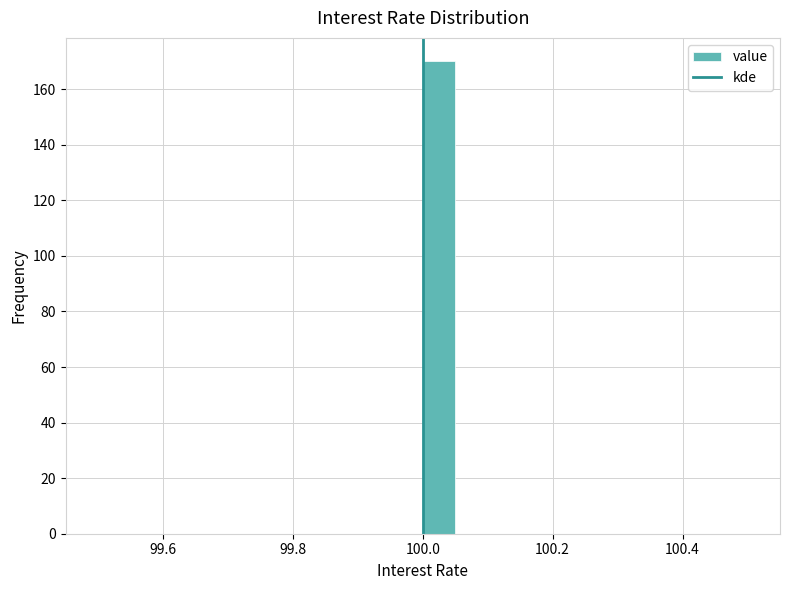

Around what value on the x-axis is the tallest bar? Give the approximate position of its centre, as read against the axis.

100.02